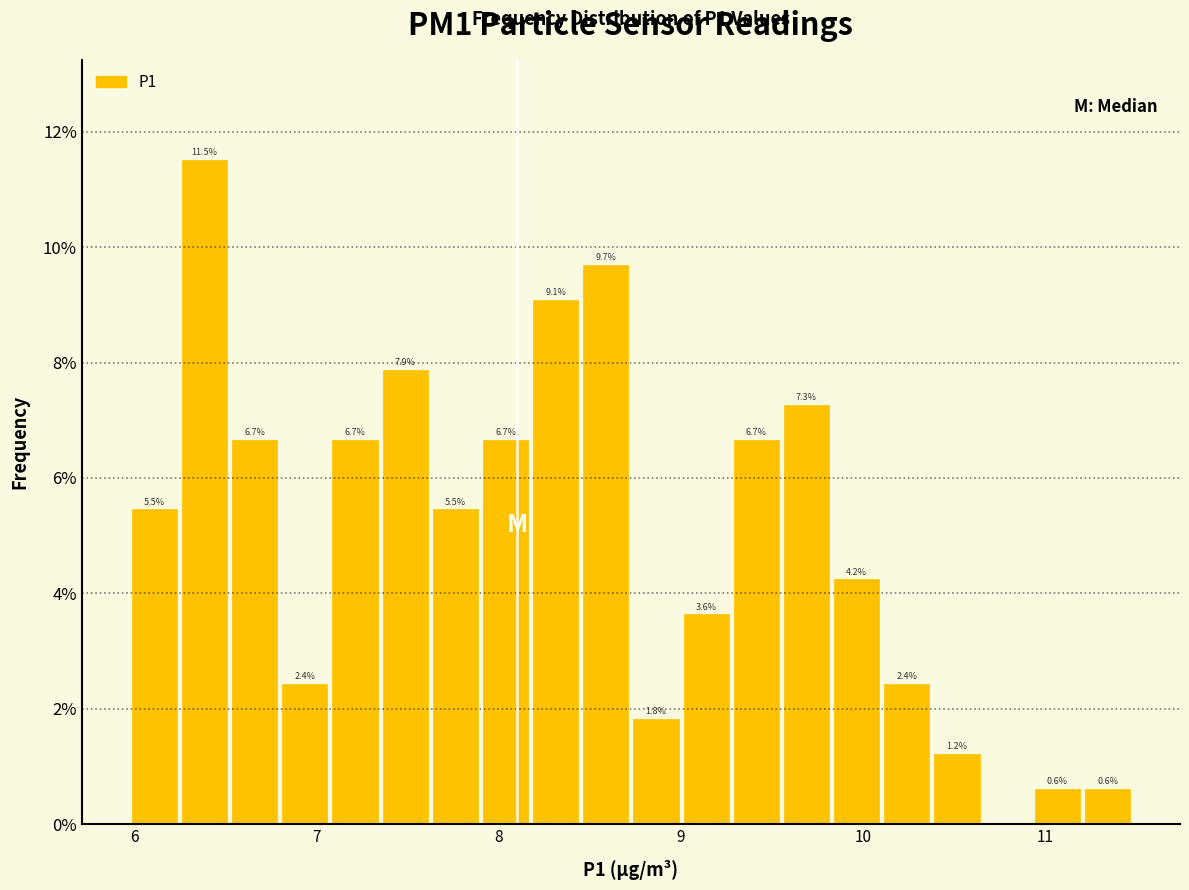

Around what value on the x-axis is the tallest bar? Give the approximate position of its centre, as read against the axis.

6.4